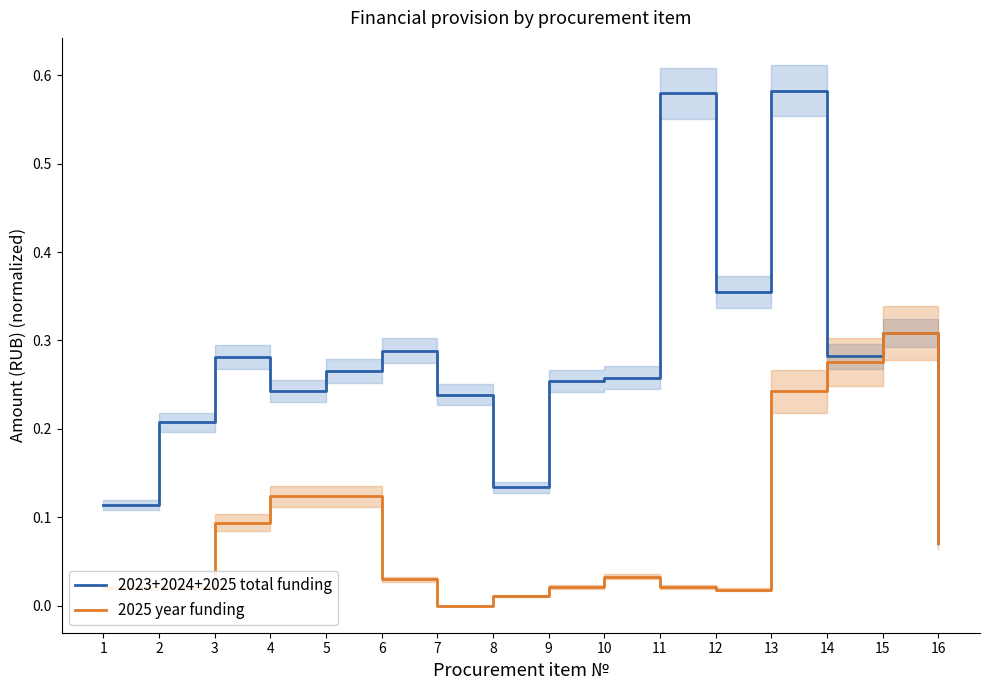

True or false: 2023+2024+2025 total funding has more than 0 points higher than both neighbors.

True